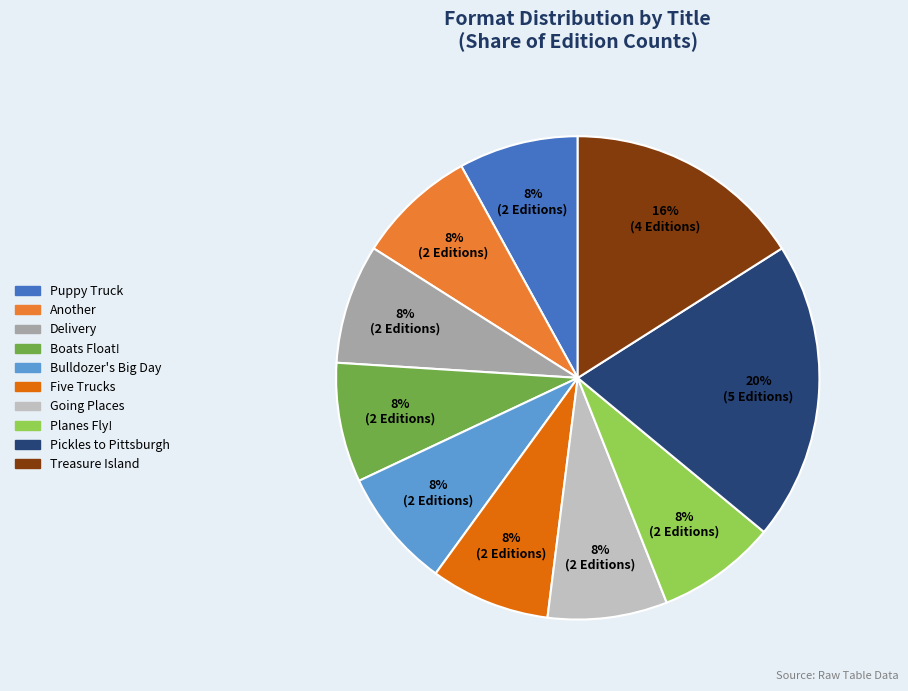

True or false: Planes Fly! accounts for 1% of the total.

False